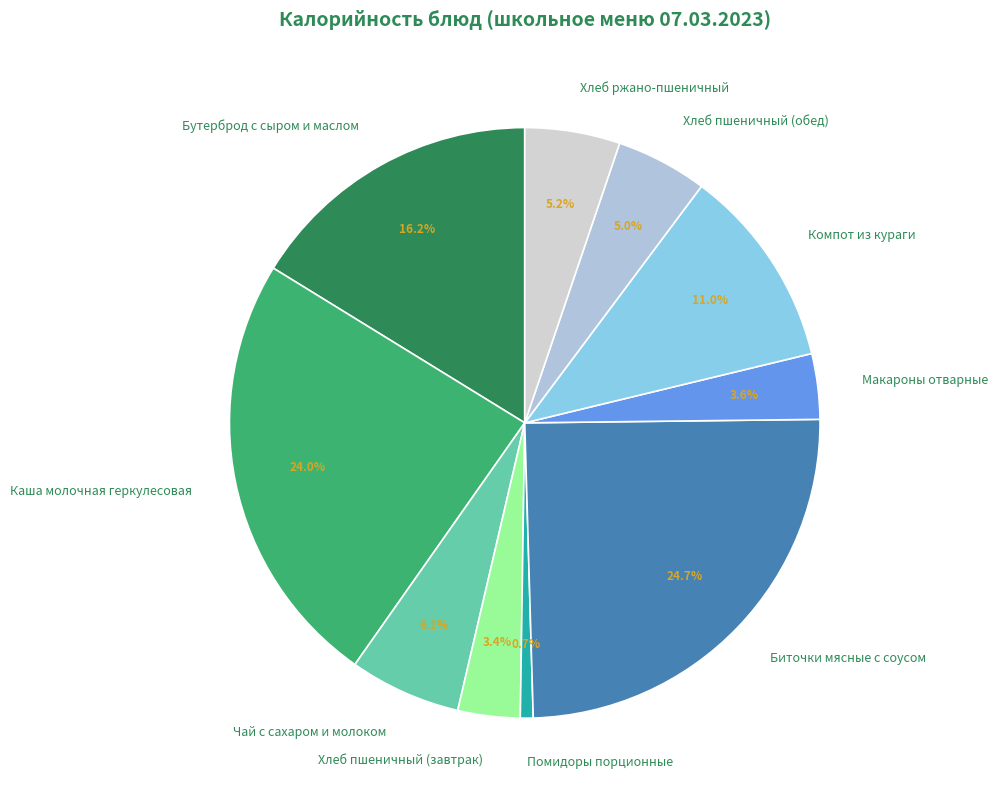

Which has a higher value, Хлеб ржано-пшеничный or Бутерброд с сыром и маслом?

Бутерброд с сыром и маслом